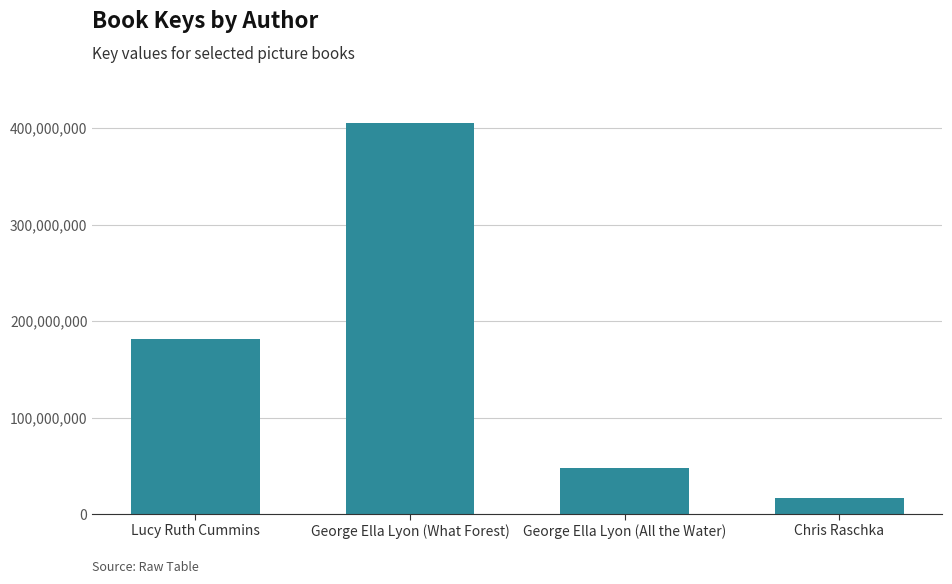

Read the value at Lucy Ruth Cummins, to the nearest 50.

181414300